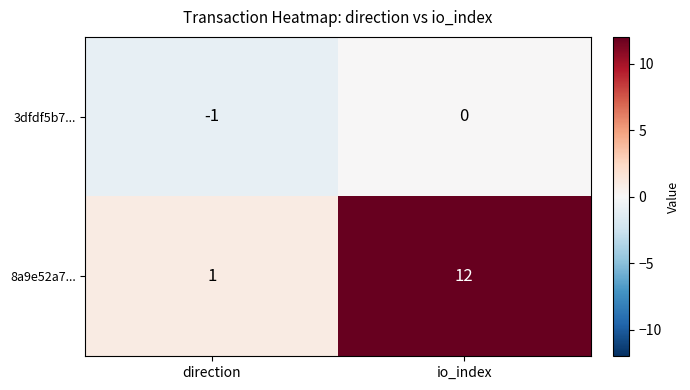

Rank the series by their maximum value, from lowest to highest.

3dfdf5b7..., 8a9e52a7...